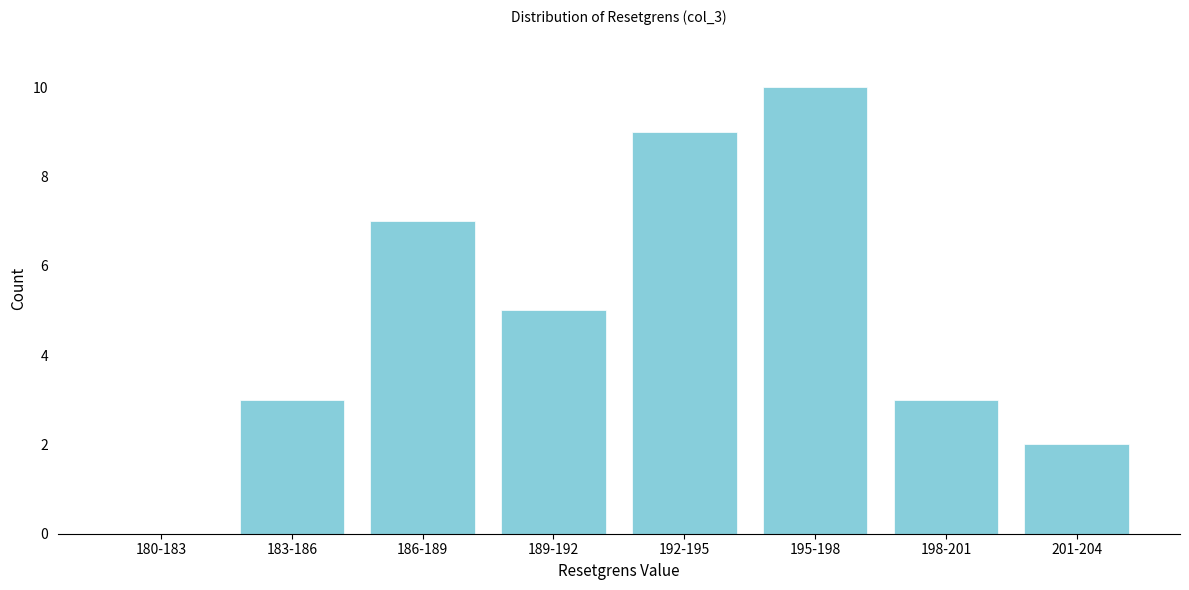

Reading right to left, transcribe all the data shown in this chart.

201-204=2	198-201=3	195-198=10	192-195=9	189-192=5	186-189=7	183-186=3	180-183=0